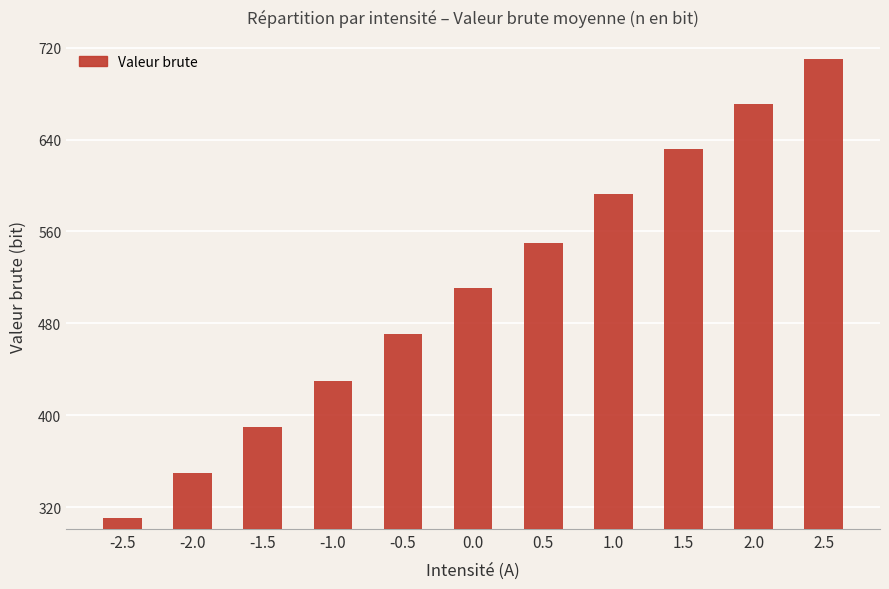

Reading left to right, what are all the values shown in this chart?

310.8	349.9	390.3	430.2	470.7	511.1	550.4	592.6	631.7	671.3	710.2